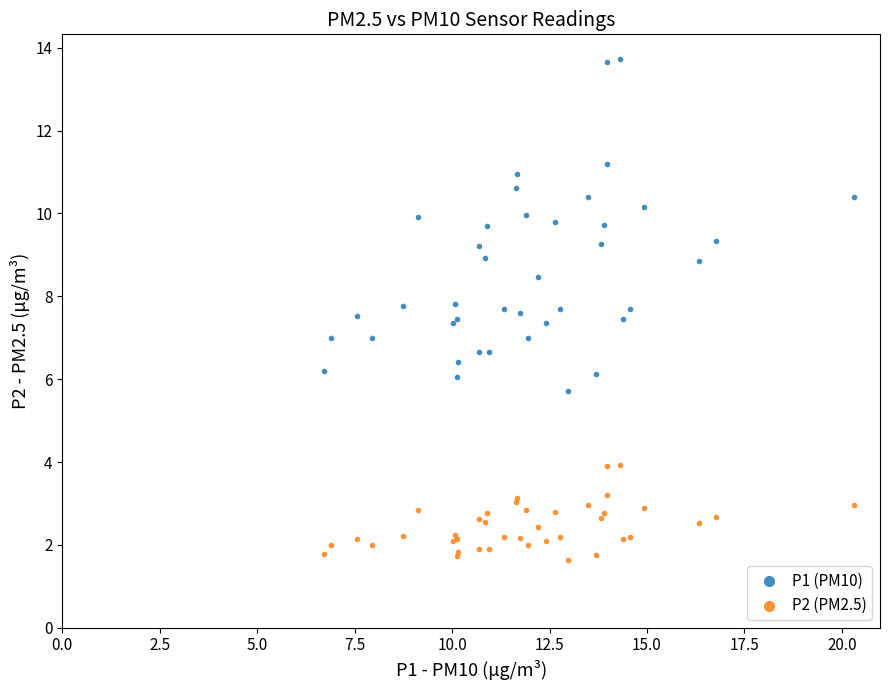

Which series has the widest spread of Y values?

P1 (PM10)